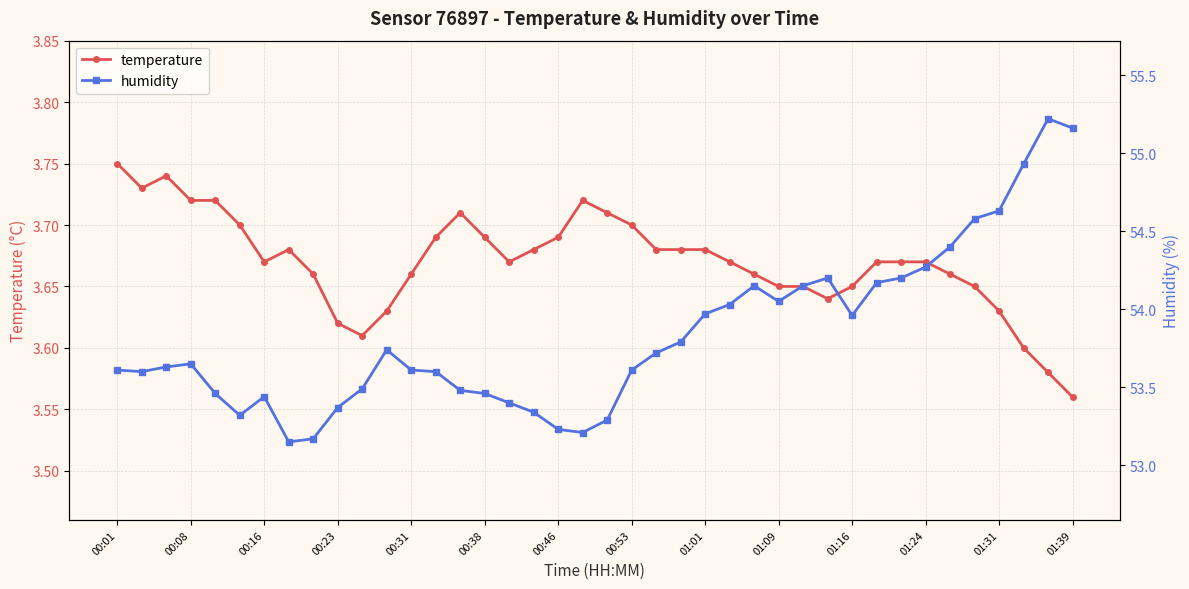

True or false: temperature and humidity intersect in this chart.

False